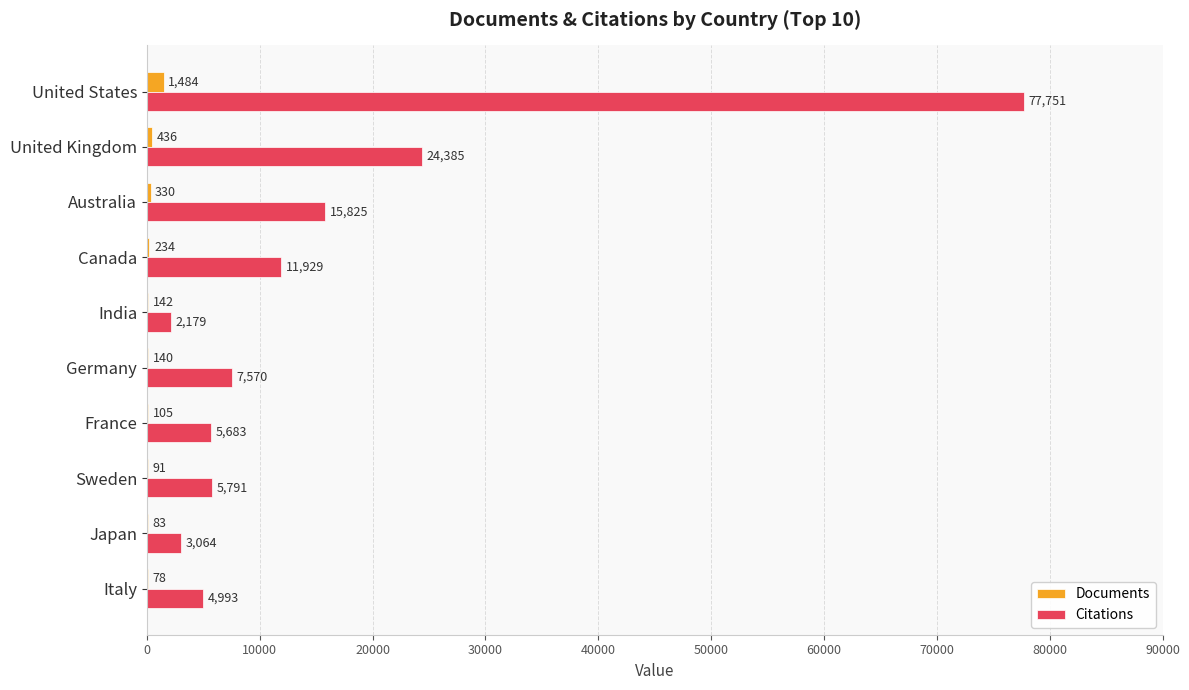

The value of Documents at India is 142. True or false?

True